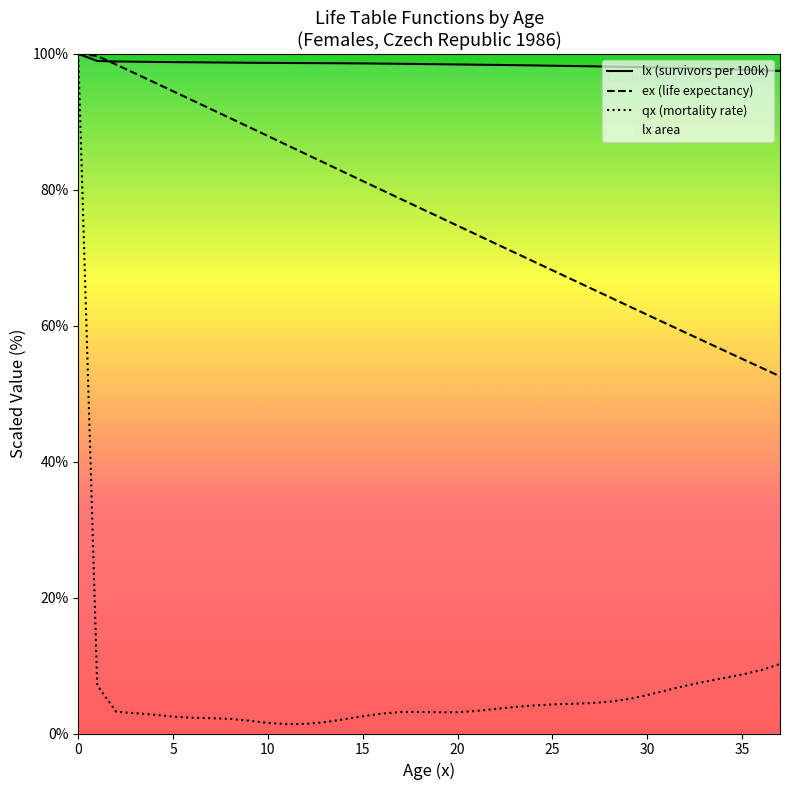

What is the approximate value of qx (mortality rate) at 37?

10.2